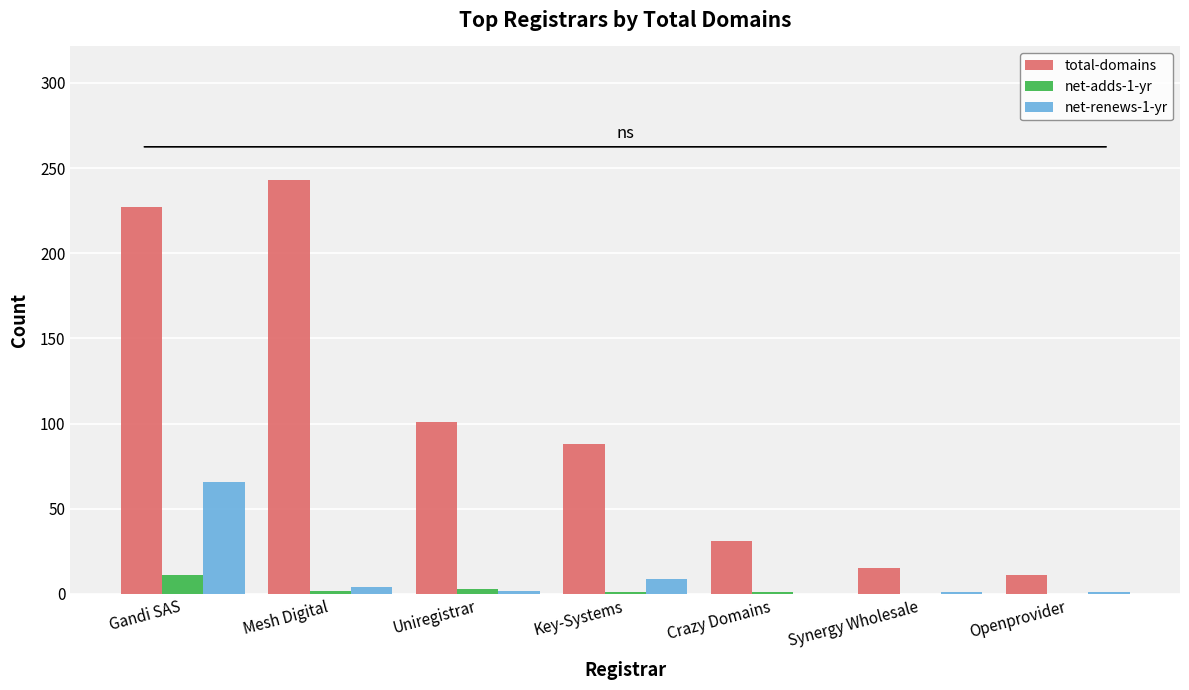

Is it true that net-adds-1-yr equals 0 at Synergy Wholesale?

True